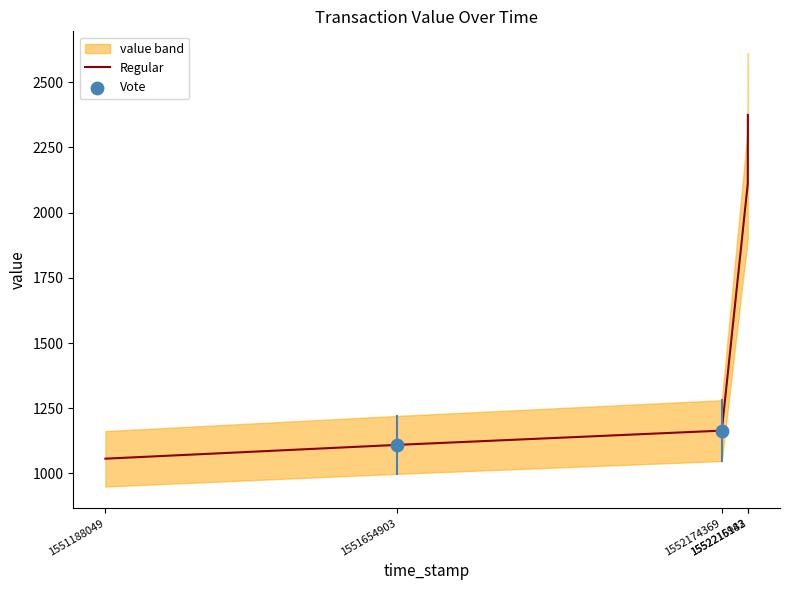

Approximately how many times larger is the value at 1552215982 compared to 1551188049?

2.0